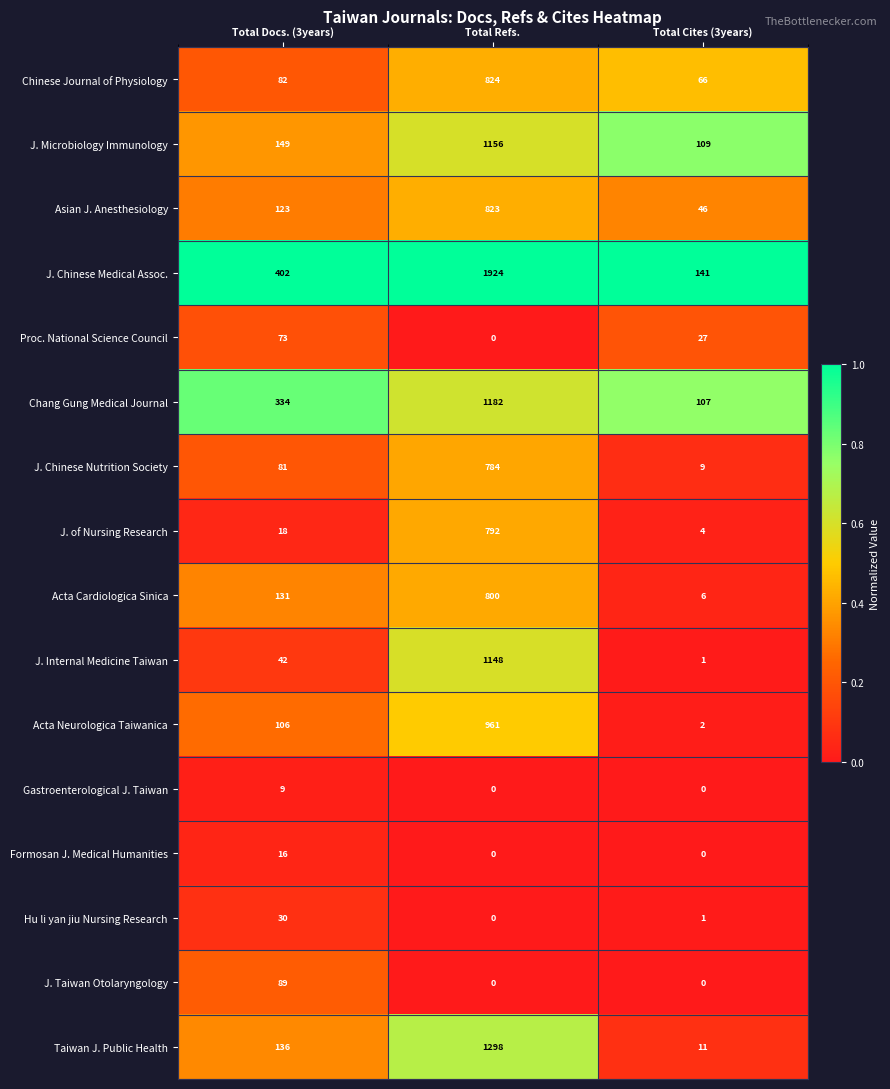

What is the difference between the J. Chinese Medical Assoc. values at Total Docs. (3years) and Total Cites (3years)?

261